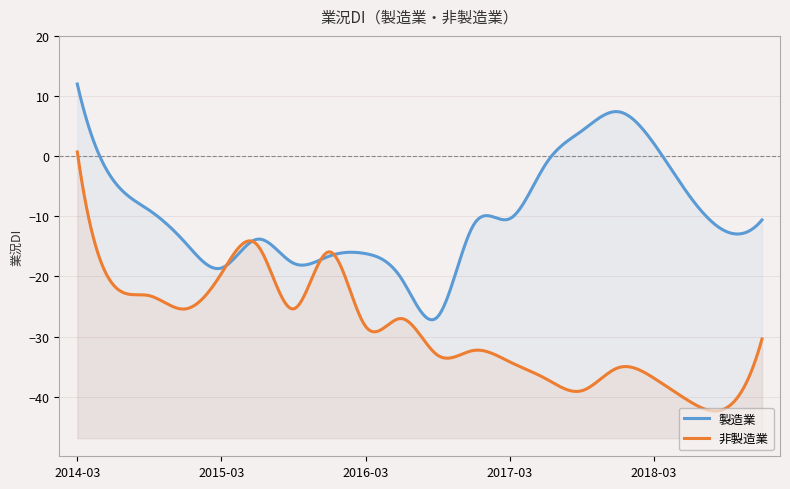

True or false: 非製造業 and 製造業 intersect in this chart.

True